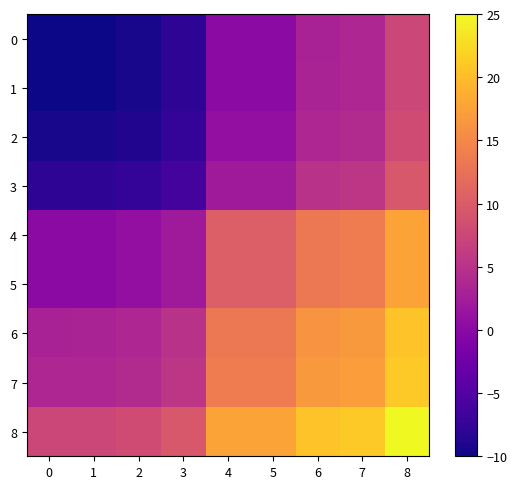

Reading left to right, transcribe all the data shown in this chart.

0: 0=-10.0	1=-10.0	2=-9.5	3=-8.1	4=0.2	5=0.2	6=3.1	7=3.6	8=7.5
1: 0=-10.0	1=-9.9	2=-9.4	3=-8.0	4=0.2	5=0.2	6=3.1	7=3.6	8=7.5
2: 0=-9.5	1=-9.4	2=-8.9	3=-7.5	4=0.7	5=0.7	6=3.6	7=4.1	8=8.0
3: 0=-8.1	1=-8.0	2=-7.5	3=-6.1	4=2.1	5=2.1	6=5.0	7=5.5	8=9.4
4: 0=0.2	1=0.2	2=0.7	3=2.1	4=10.3	5=10.3	6=13.2	7=13.8	8=17.7
5: 0=0.2	1=0.2	2=0.7	3=2.1	4=10.3	5=10.3	6=13.2	7=13.8	8=17.7
6: 0=3.1	1=3.1	2=3.6	3=5.0	4=13.2	5=13.2	6=16.2	7=16.7	8=20.6
7: 0=3.6	1=3.6	2=4.1	3=5.5	4=13.8	5=13.8	6=16.7	7=17.2	8=21.1
8: 0=7.5	1=7.5	2=8.0	3=9.4	4=17.7	5=17.7	6=20.6	7=21.1	8=25.0